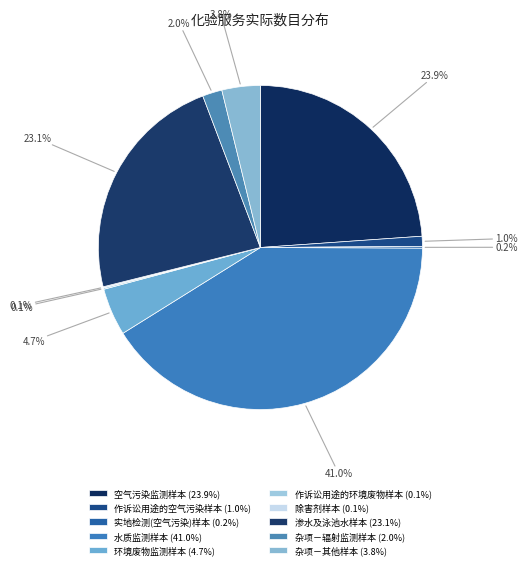

What is the smallest slice in the pie chart?

除害剂样本